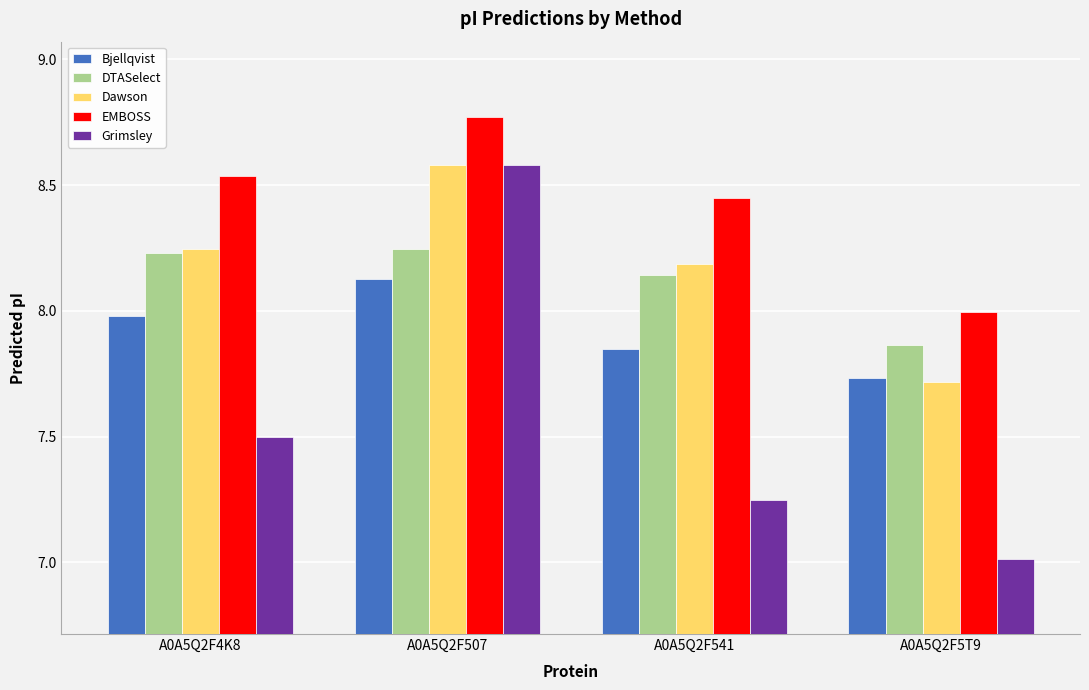

How many categories are shown in the chart?

4